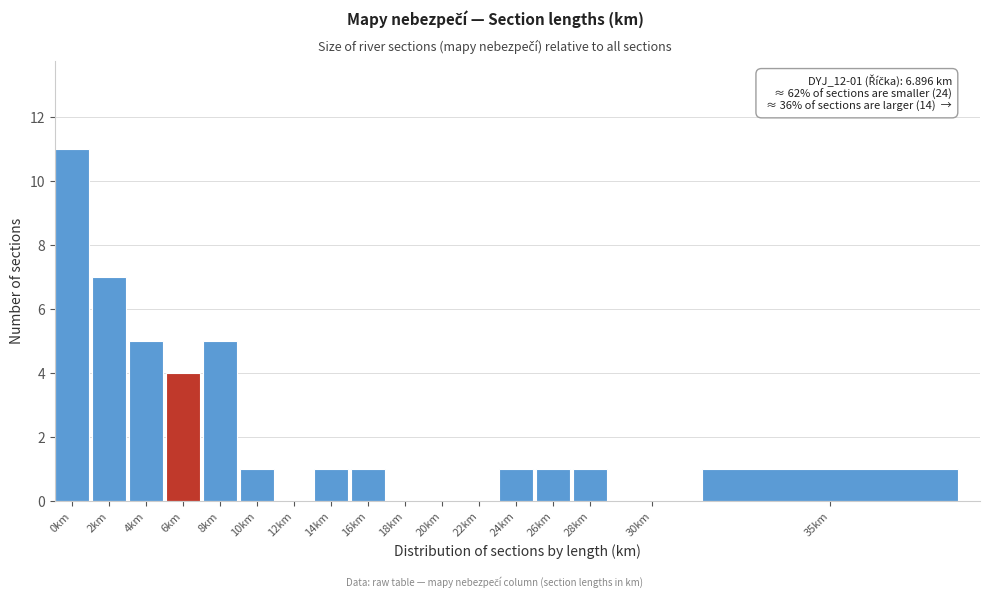

Reading right to left, extract all data points from this chart.

35km=1	30km=0	28km=1	26km=1	24km=1	22km=0	20km=0	18km=0	16km=1	14km=1	12km=0	10km=1	8km=5	6km=4	4km=5	2km=7	0km=11